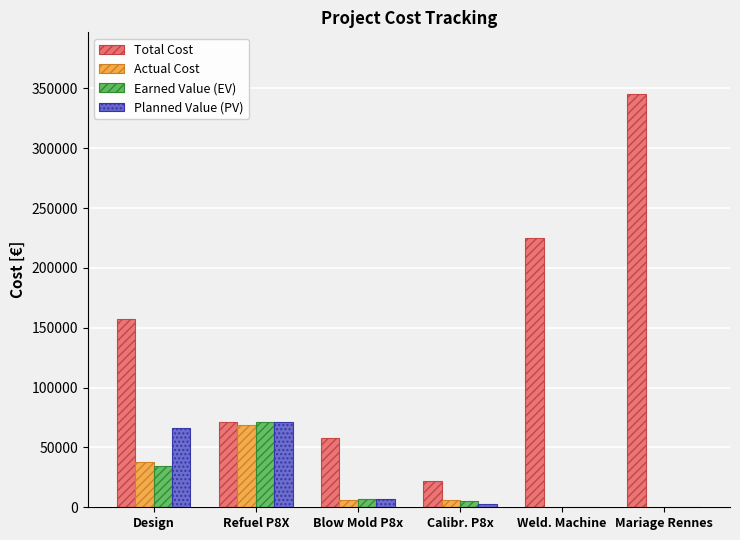

What is the sum of all Earned Value (EV) values?

118037.4